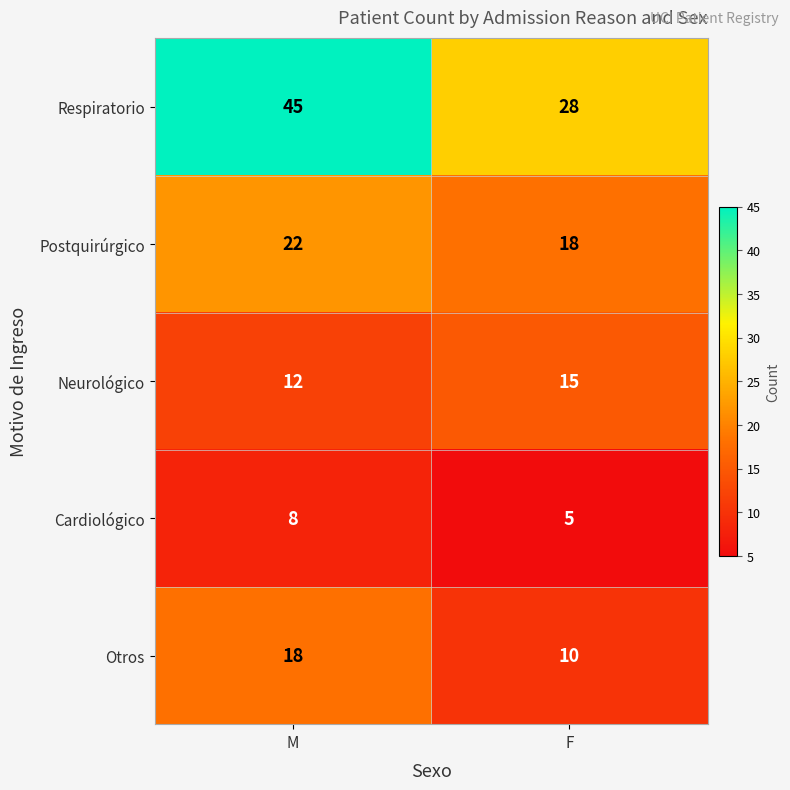

Which series has the largest range (max minus min)?

Respiratorio